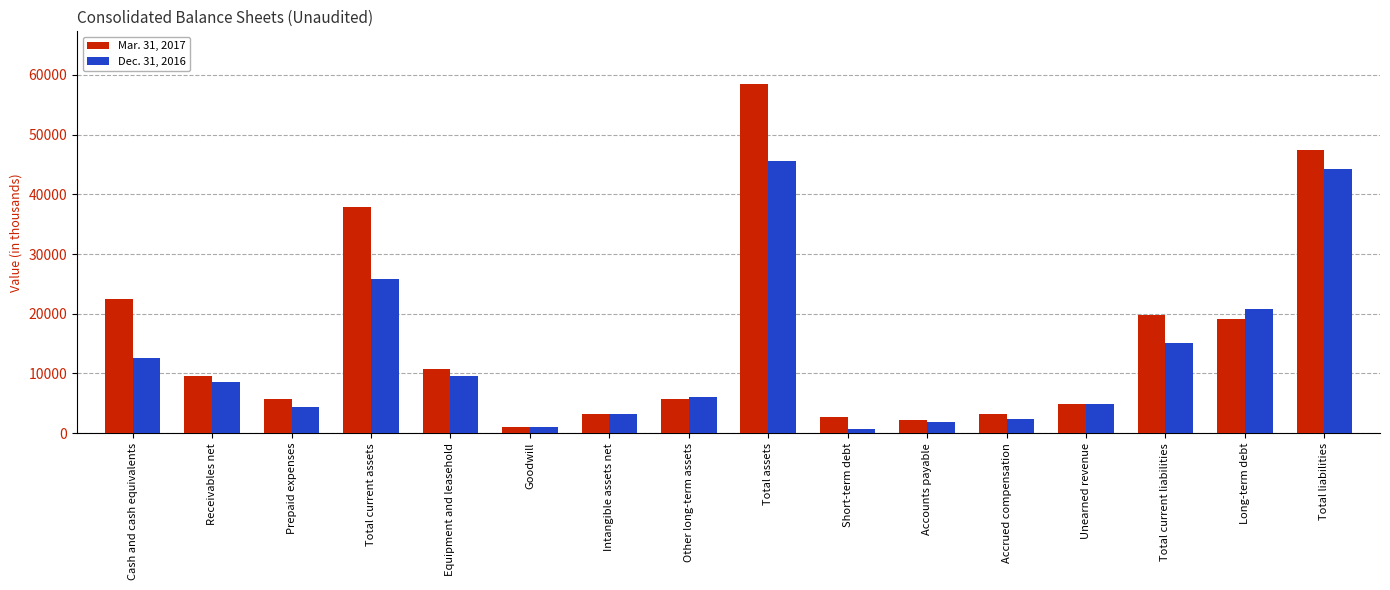

The value of Dec. 31, 2016 at Total assets is 26285. True or false?

False